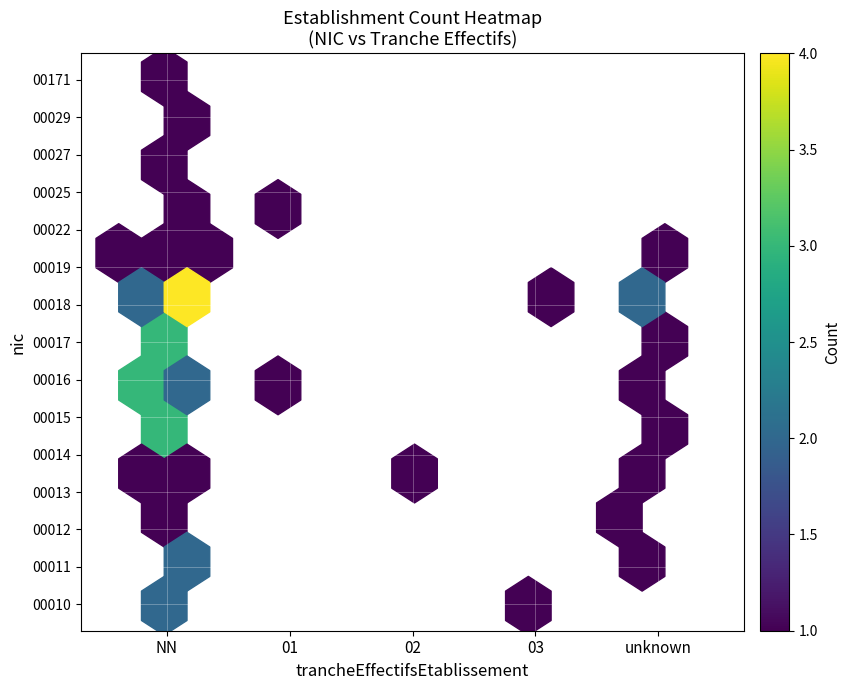

Which series has the largest total across all categories?

00018